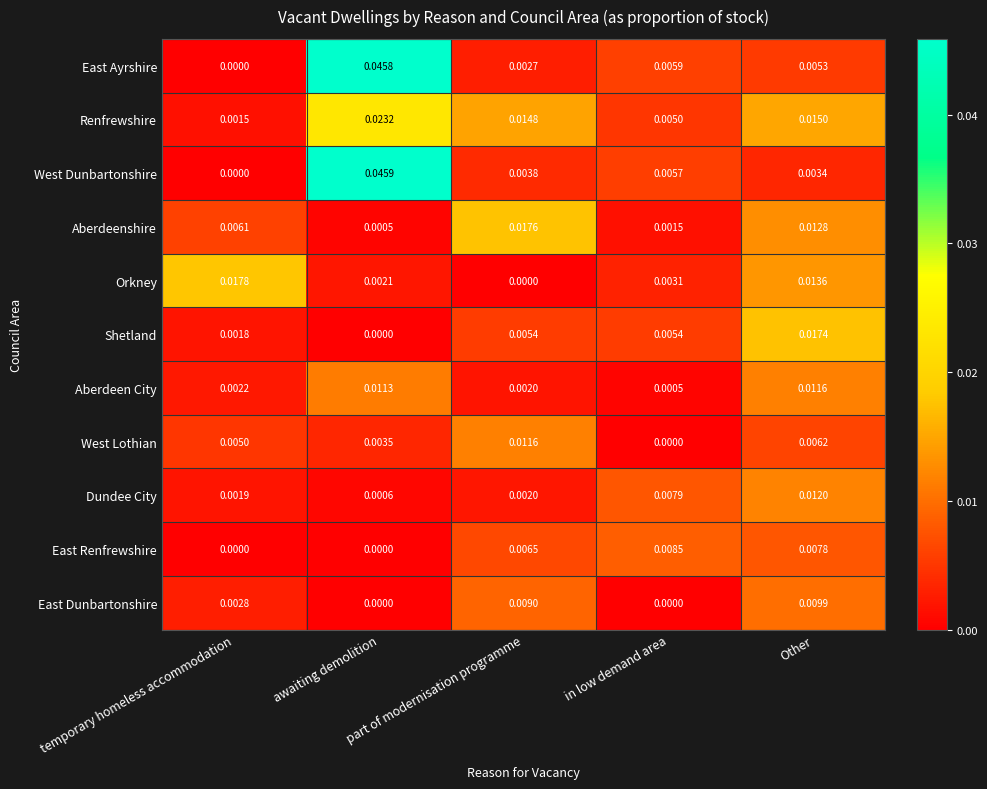

Which series has the largest range (max minus min)?

West Dunbartonshire